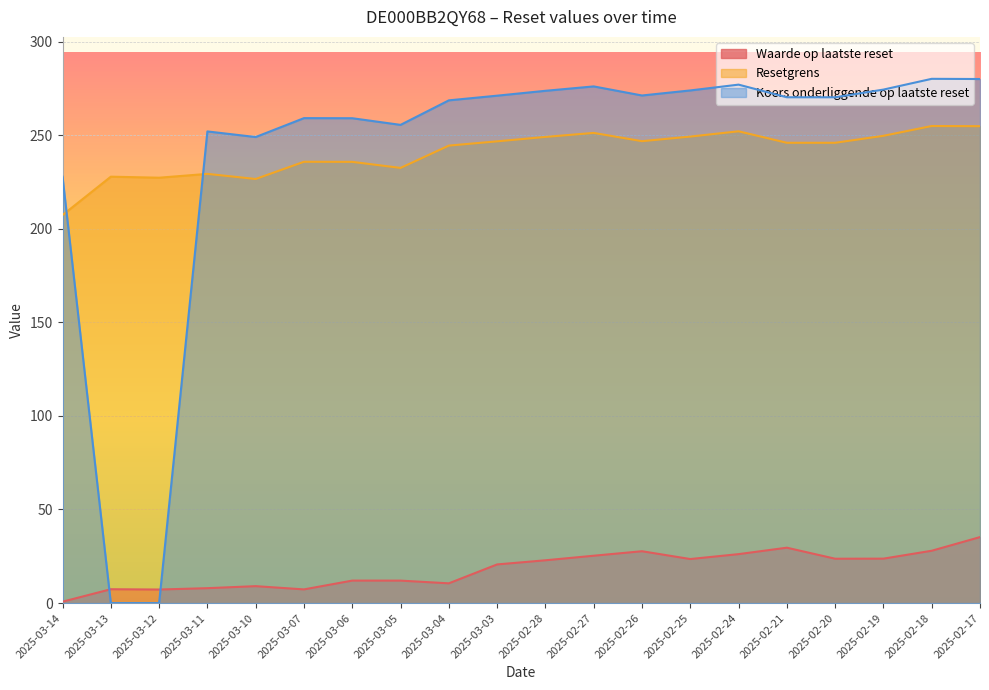

What is the total value across all series at 2025-03-06?

506.8